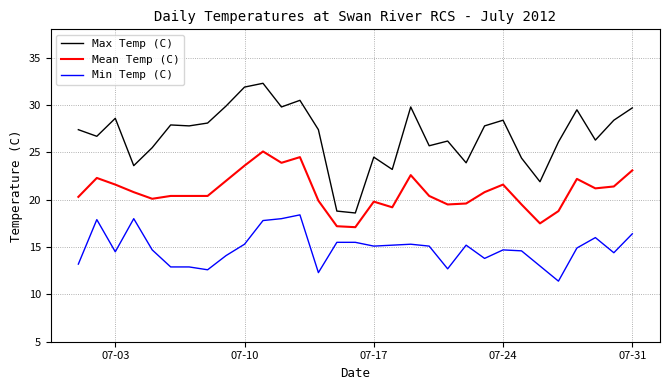

List the series in order of their overall mean, highest first.

Max Temp (C), Mean Temp (C), Min Temp (C)